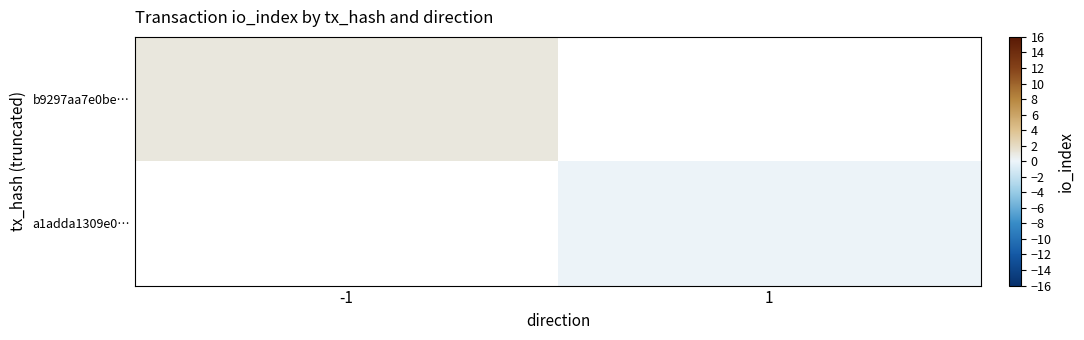

At how many categories does at least one series exceed 0?

1